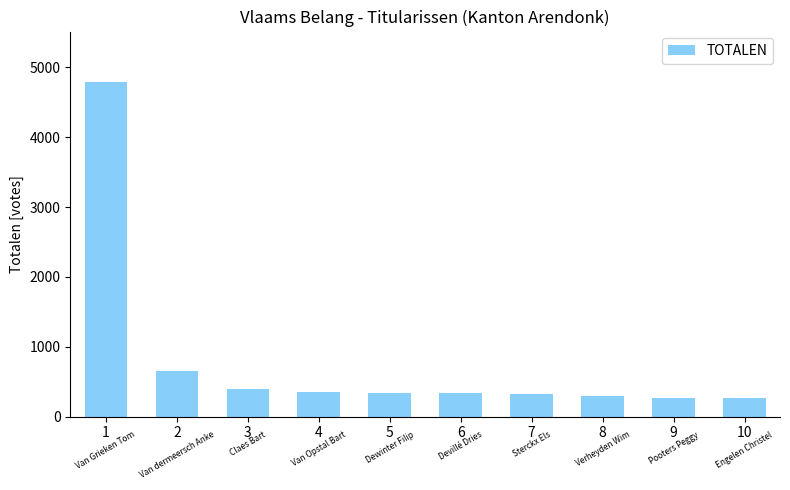

What is the difference between the maximum and minimum values?

4530